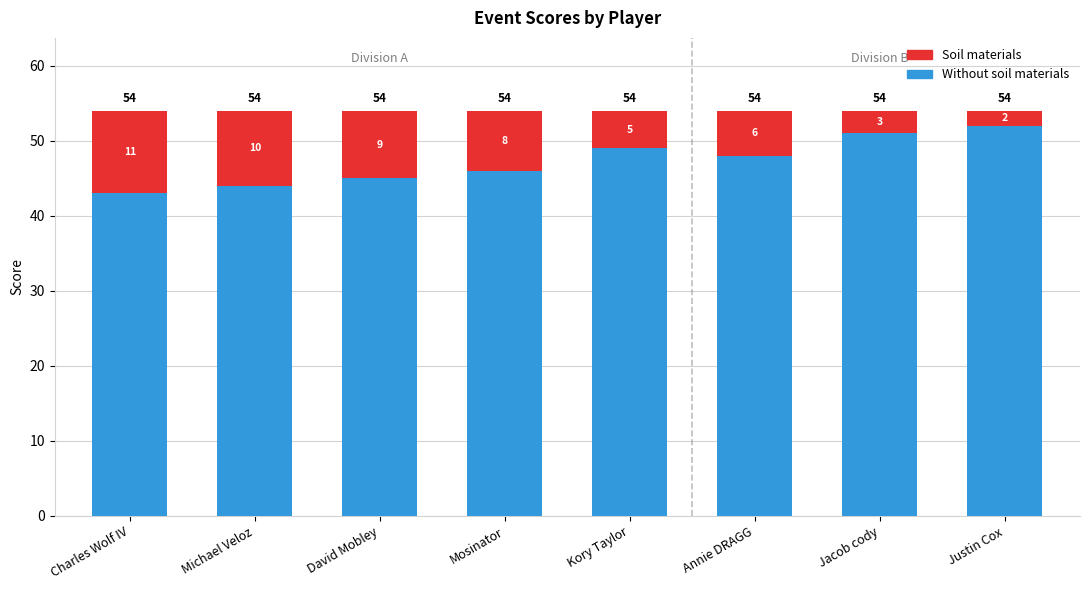

At which label does Without soil materials reach its minimum?

Charles Wolf IV